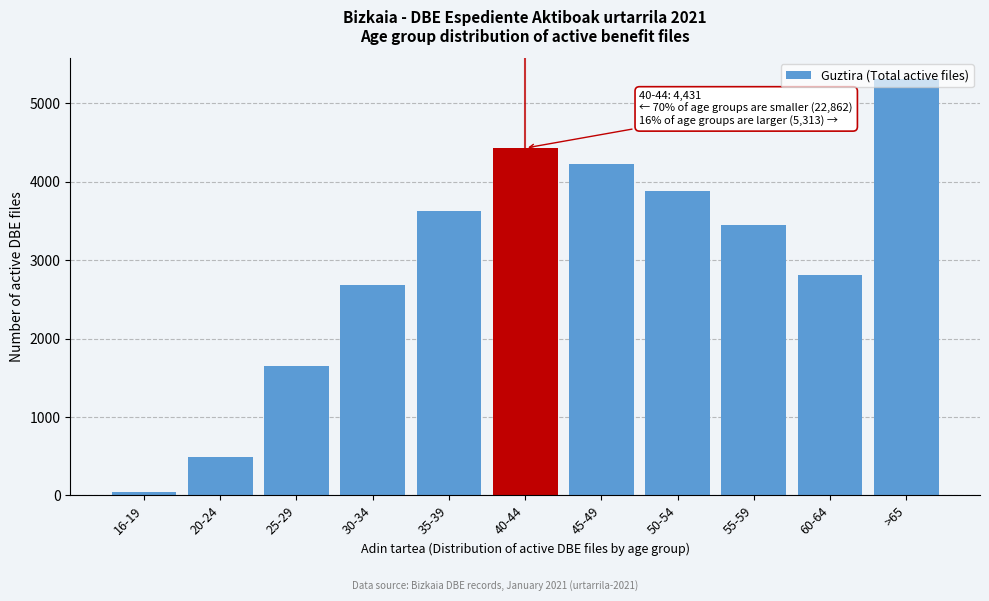

The value at >65 is 5313. True or false?

True